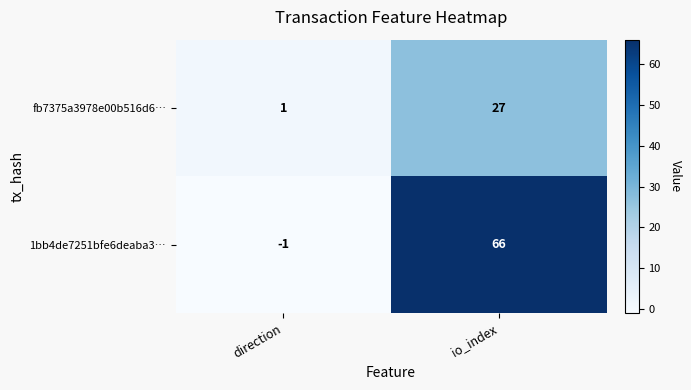

Which category has the highest value across all series?

io_index